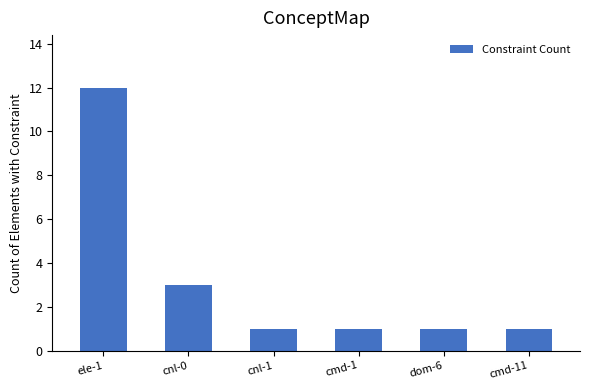

What is the difference between the maximum and minimum values?

11